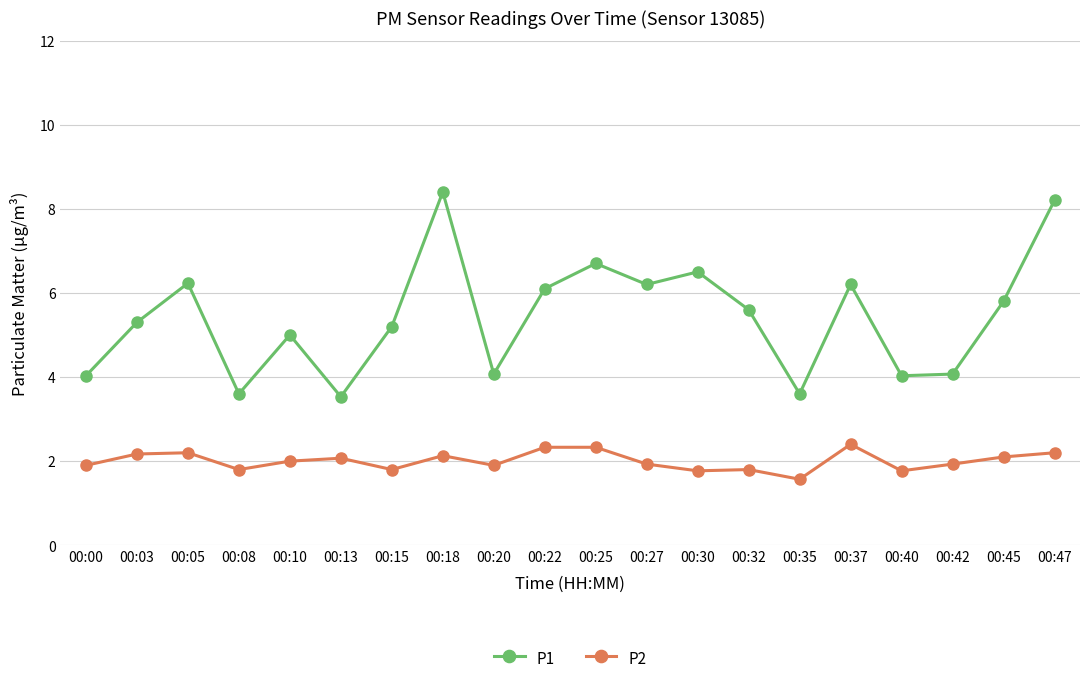

What is the lowest value of the P2 series?

1.6